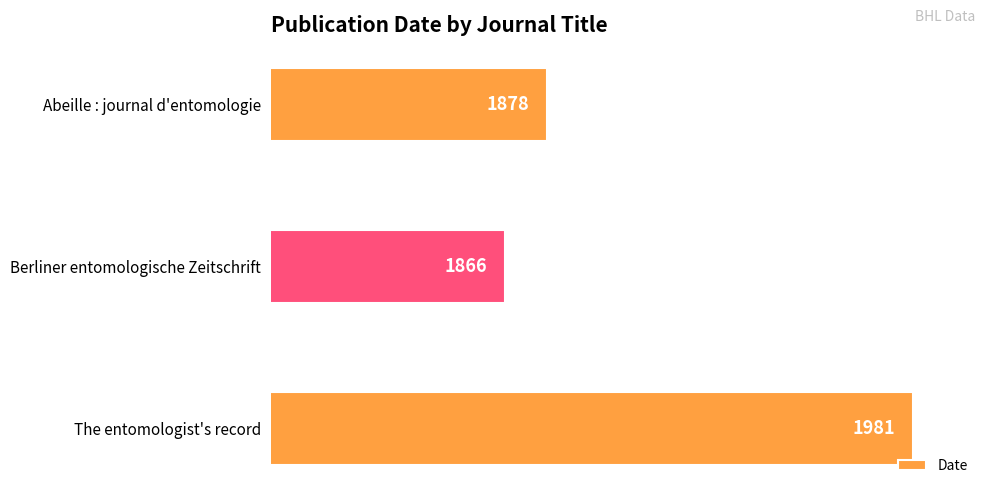

What position from the bottom is Berliner entomologische Zeitschrift?

2